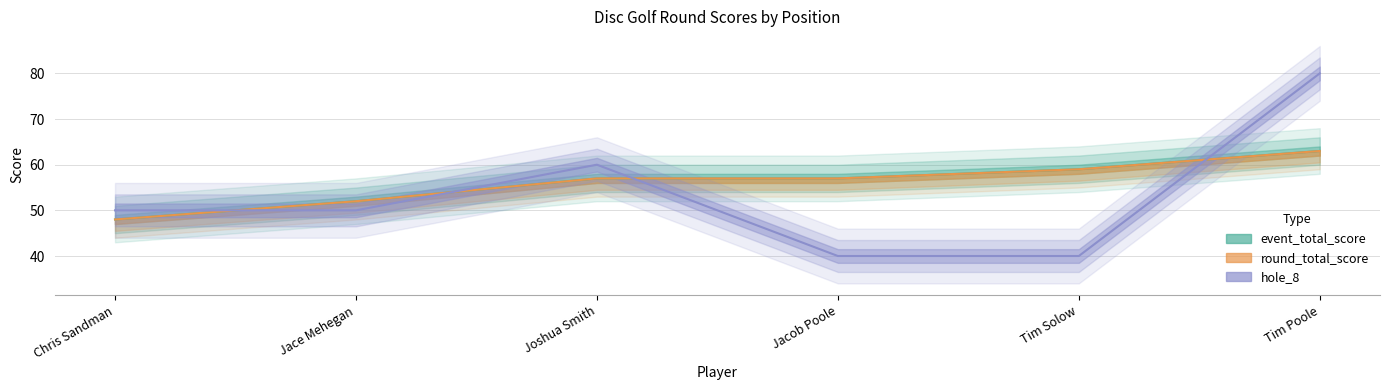

Is this an area chart (filled region under the line)?

No